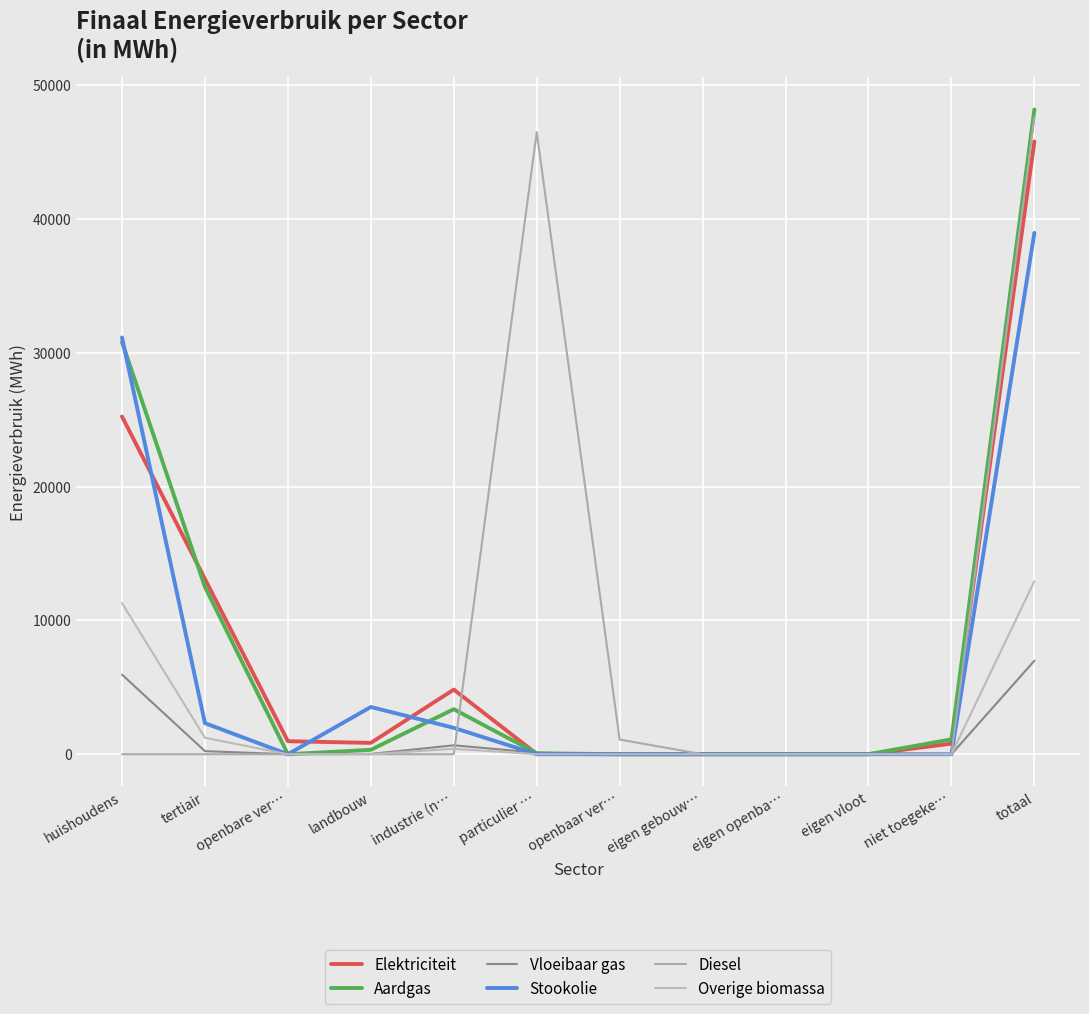

How many lines are shown in the chart?

6